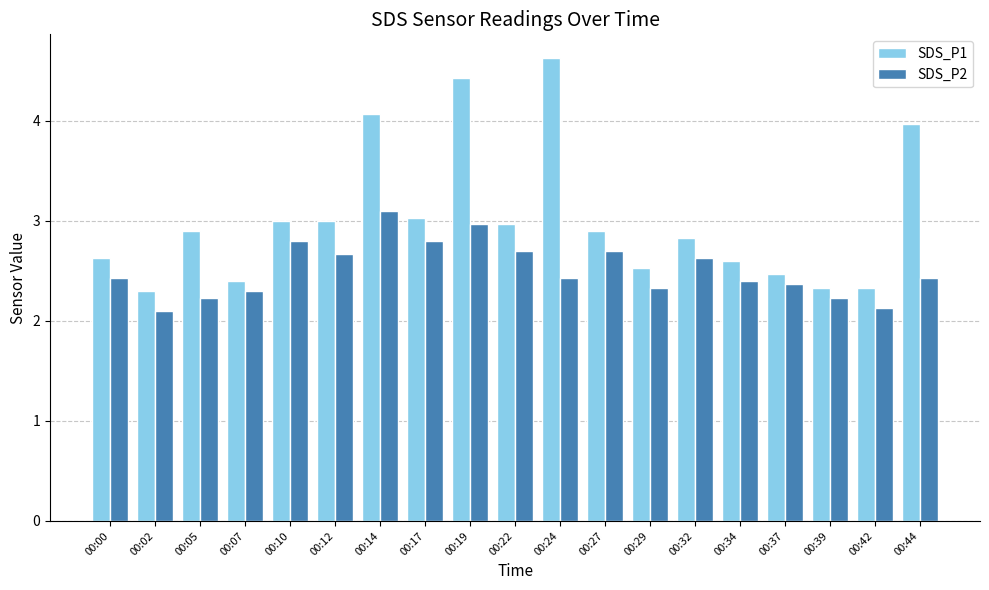

What is the spread (max minus min) of values at 00:12?

0.3